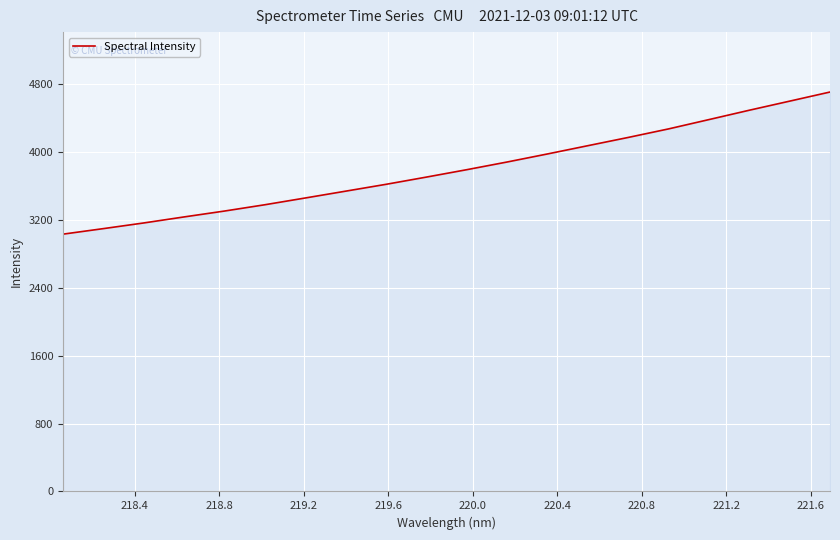

How many values are below 3788?

10